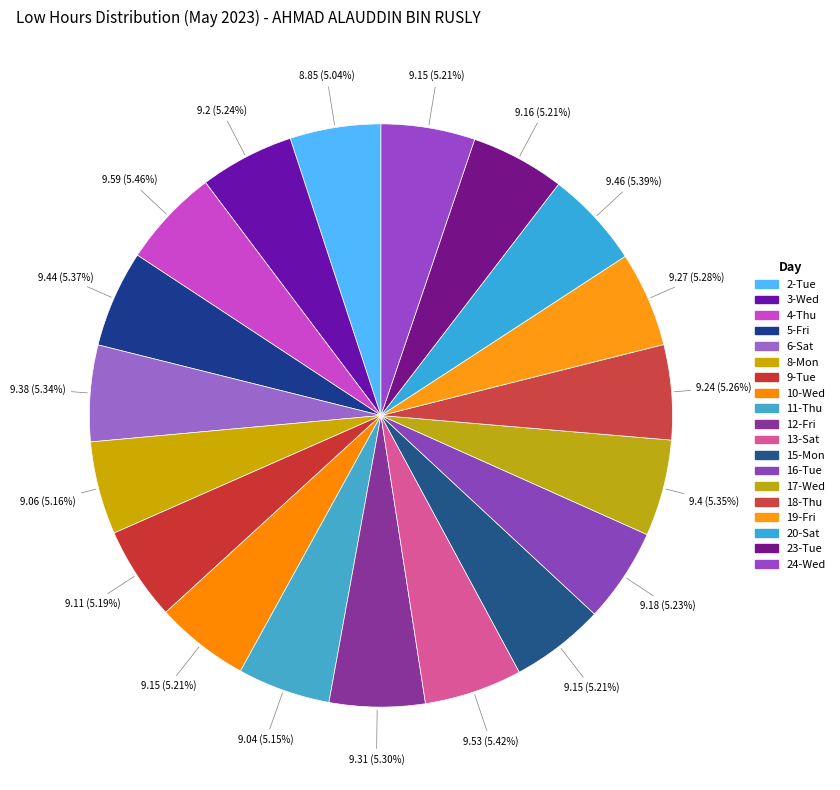

What is the largest slice in the pie chart?

4-Thu